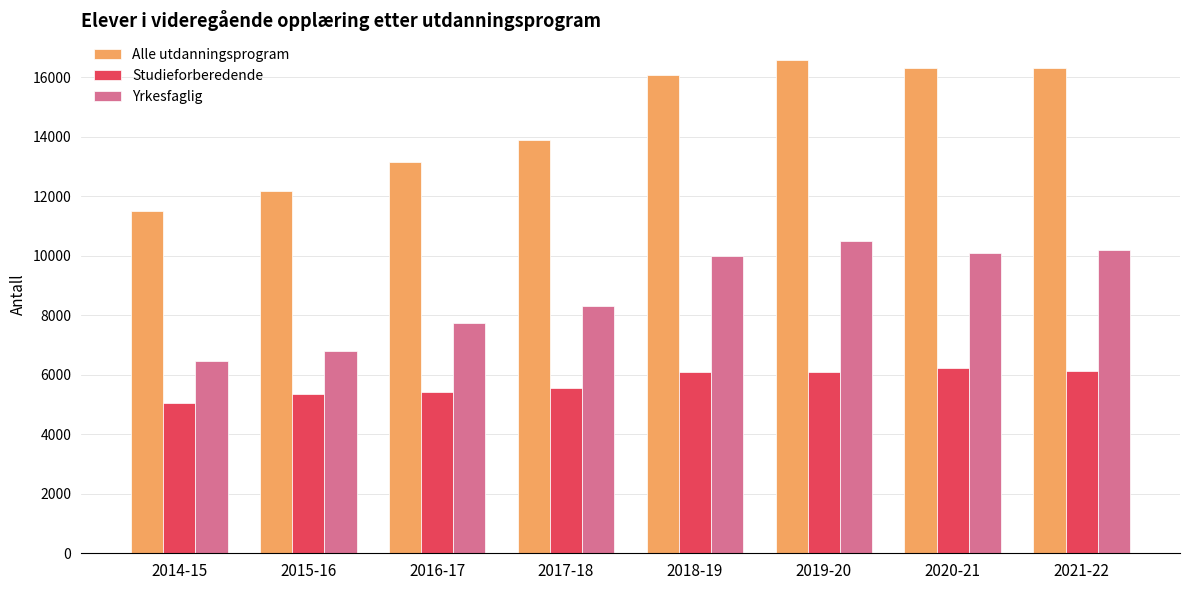

The value of Yrkesfaglig at 2016-17 is 12231. True or false?

False